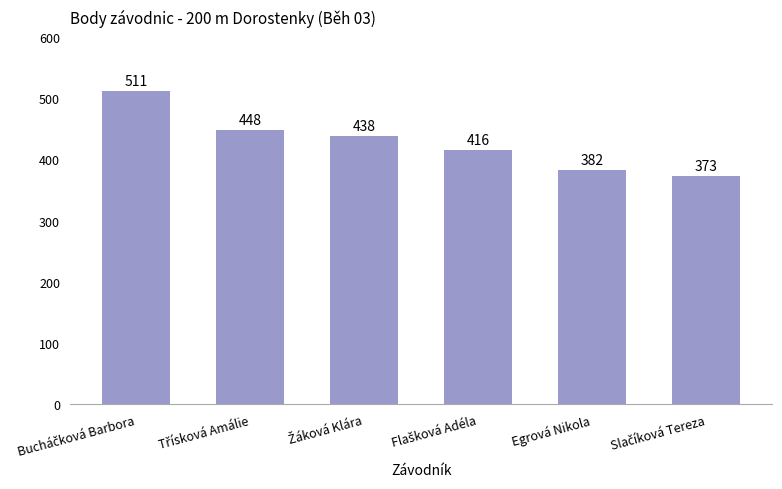

What is the value of the 6th bar from the left?

373